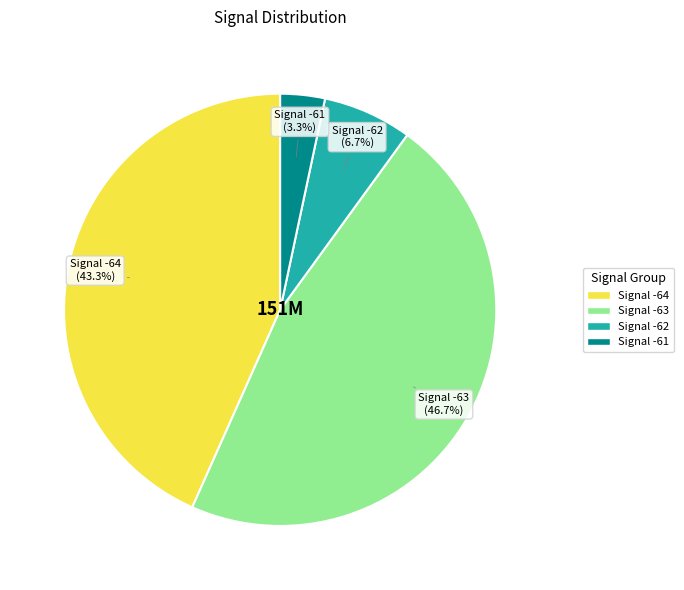

Is there any slice that represents more than half of the pie?

No